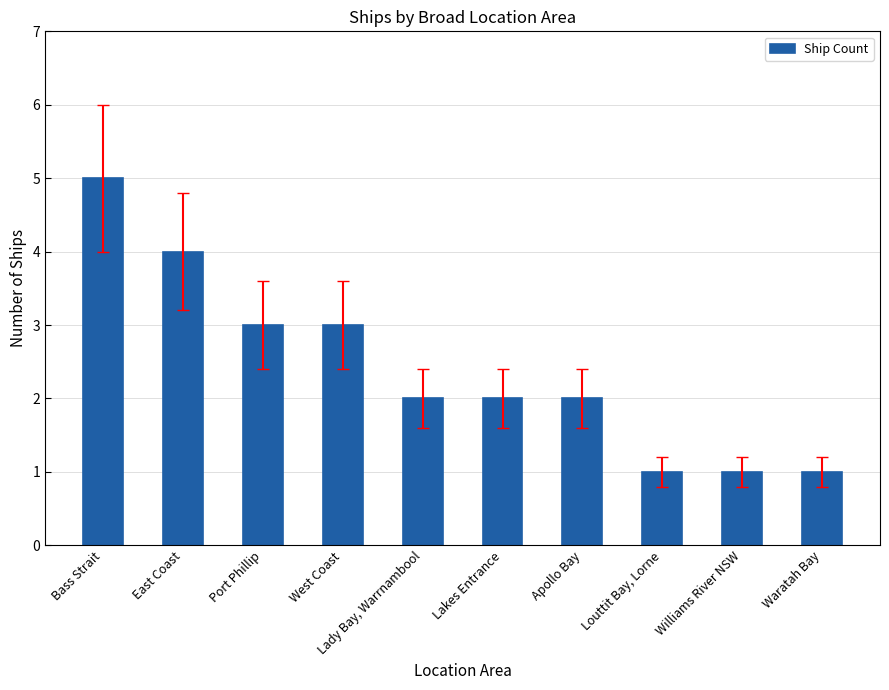

What is the change in value from Bass Strait to Apollo Bay?

-3